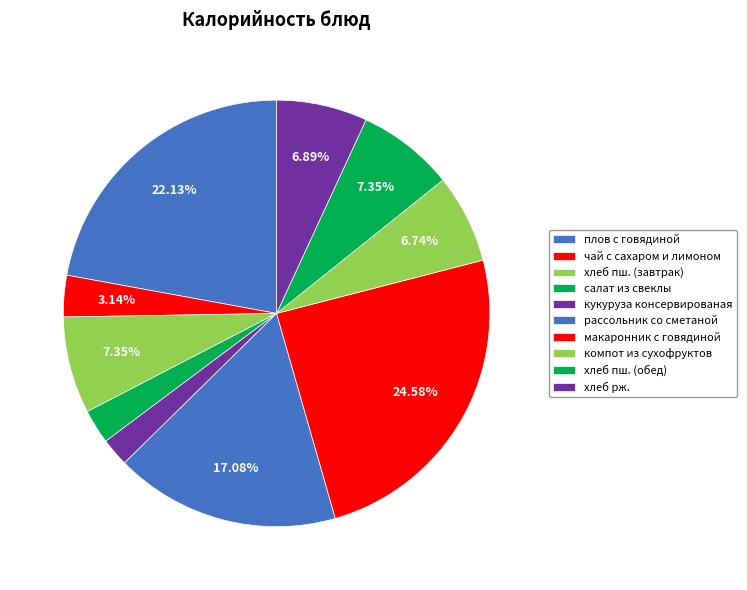

The макаронник с говядиной slice represents 25% of the pie. True or false?

True